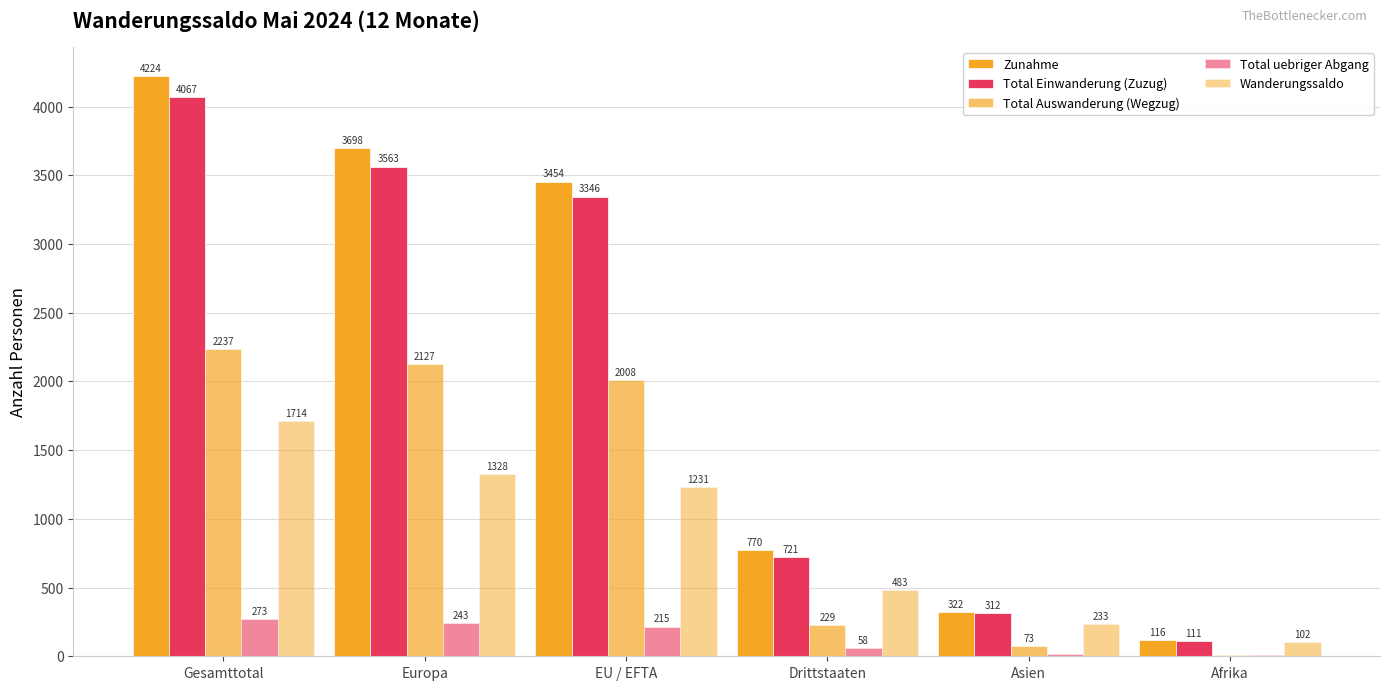

At which label does Zunahme first exceed 3454?

Gesamttotal